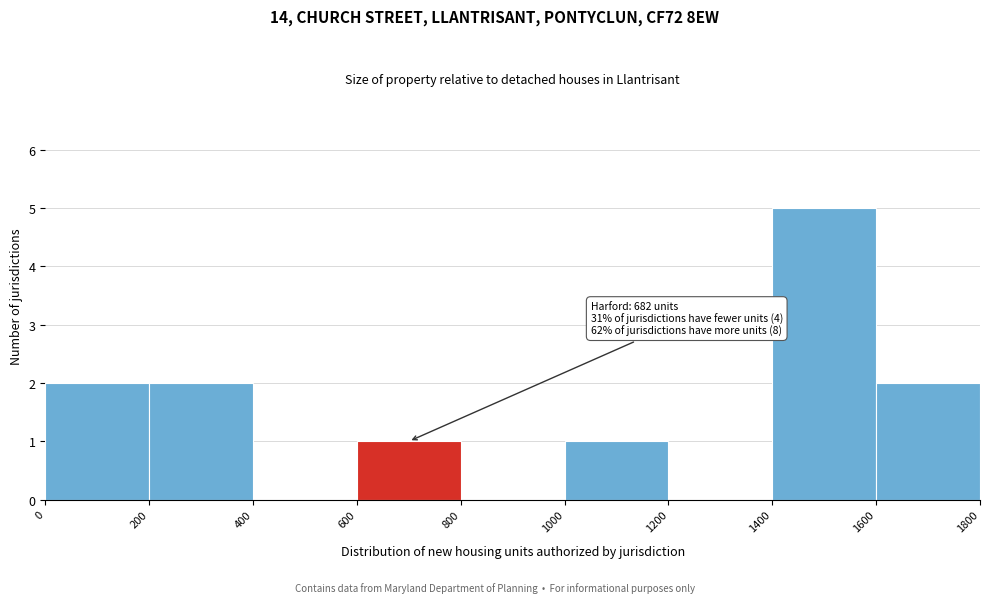

Over which range of the x-axis is the bar tallest?

1400 to 1600